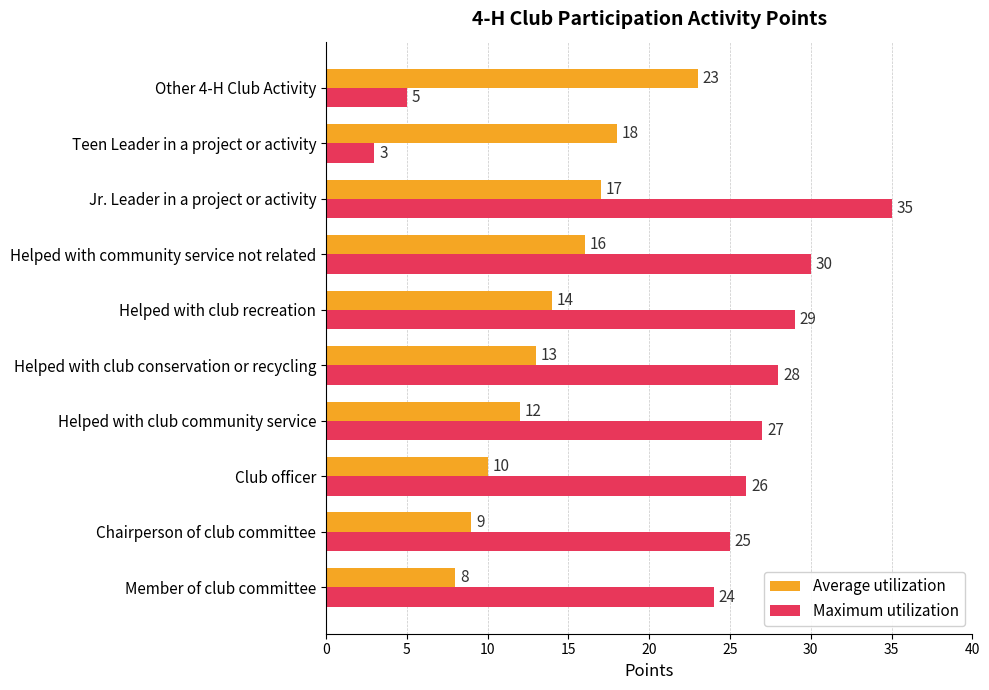

Rank the series at Chairperson of club committee from lowest to highest value.

Average utilization, Maximum utilization